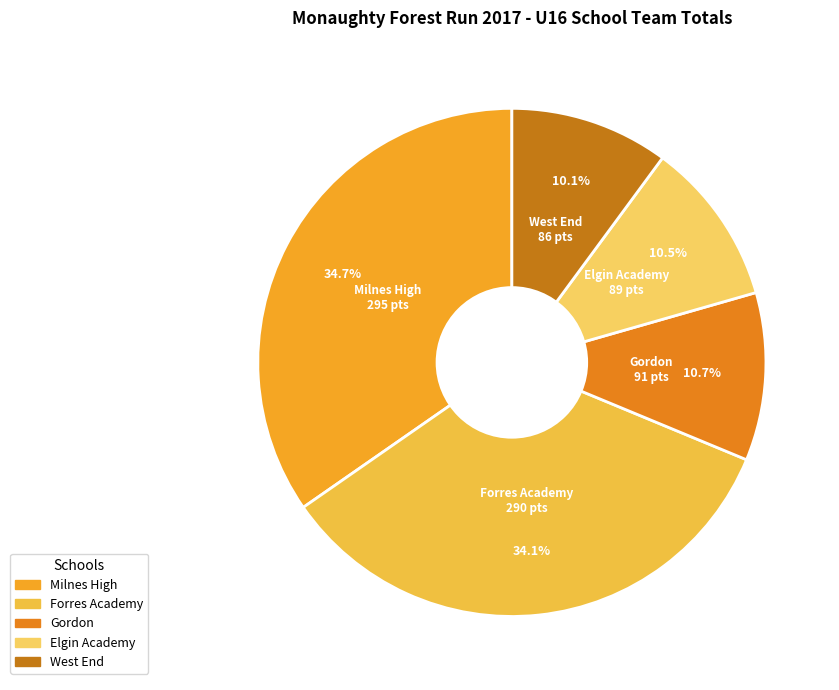

Is it true that West End is 23% of the pie?

False